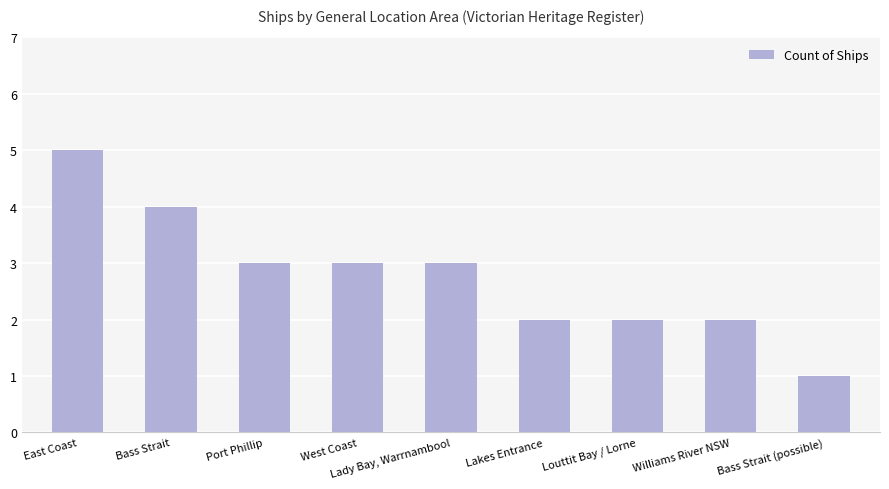

Reading right to left, transcribe all the data shown in this chart.

Bass Strait (possible)=1	Williams River NSW=2	Louttit Bay / Lorne=2	Lakes Entrance=2	Lady Bay, Warrnambool=3	West Coast=3	Port Phillip=3	Bass Strait=4	East Coast=5